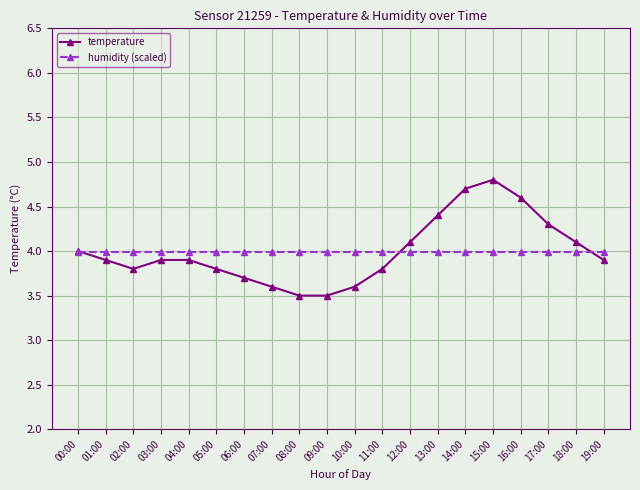

How many distinct data groups are displayed?

2